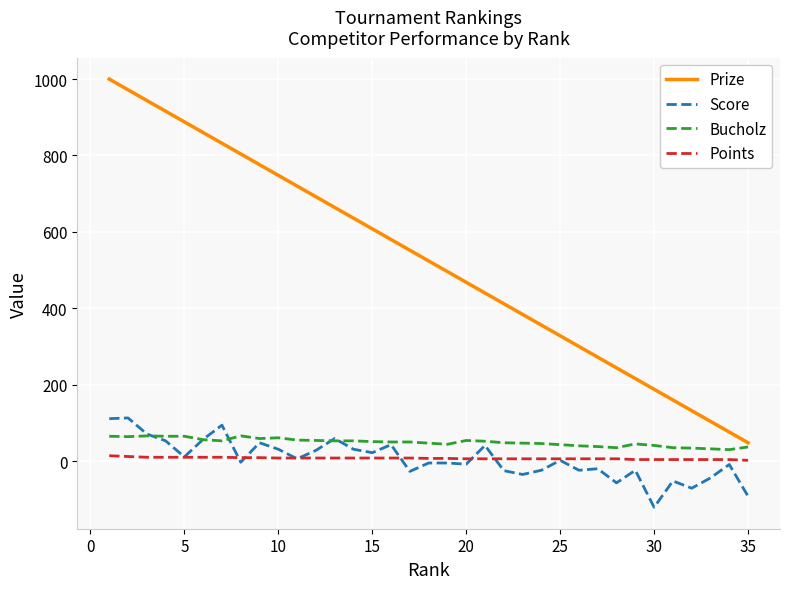

What is the lowest value of the Prize series?

48